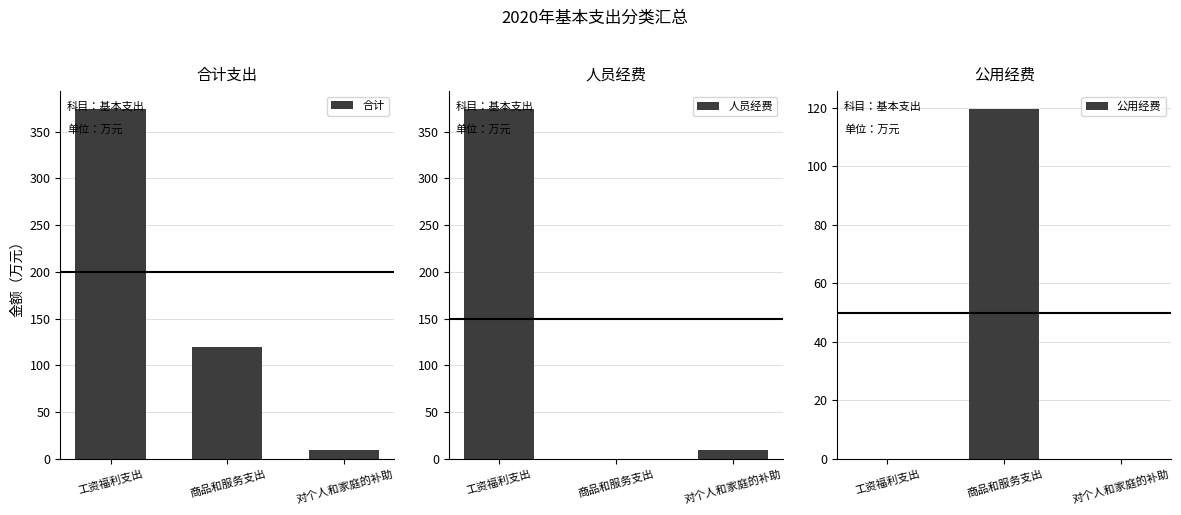

Reading left to right, transcribe all the data shown in this chart.

合计: 工资福利支出=374.6	商品和服务支出=119.7	对个人和家庭的补助=9.4
人员经费: 工资福利支出=374.6	商品和服务支出=0.0	对个人和家庭的补助=9.4
公用经费: 工资福利支出=0.0	商品和服务支出=119.7	对个人和家庭的补助=0.0